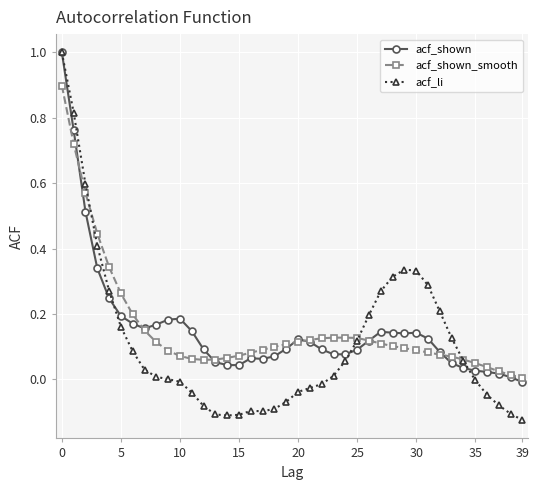

Which series has the largest range (max minus min)?

acf_li